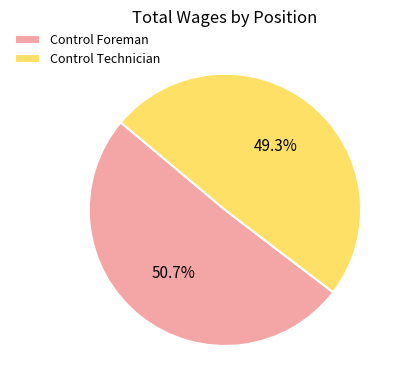

What is the smallest slice in the pie chart?

Control Technician